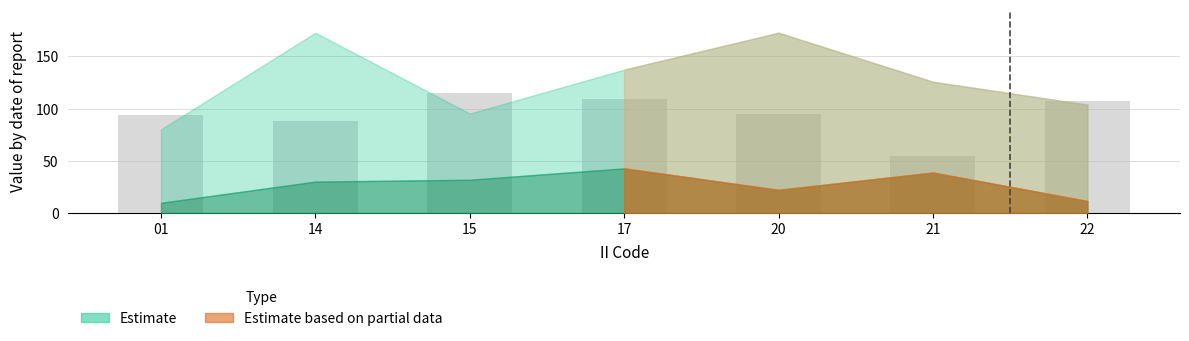

How many bars are there in total?

7